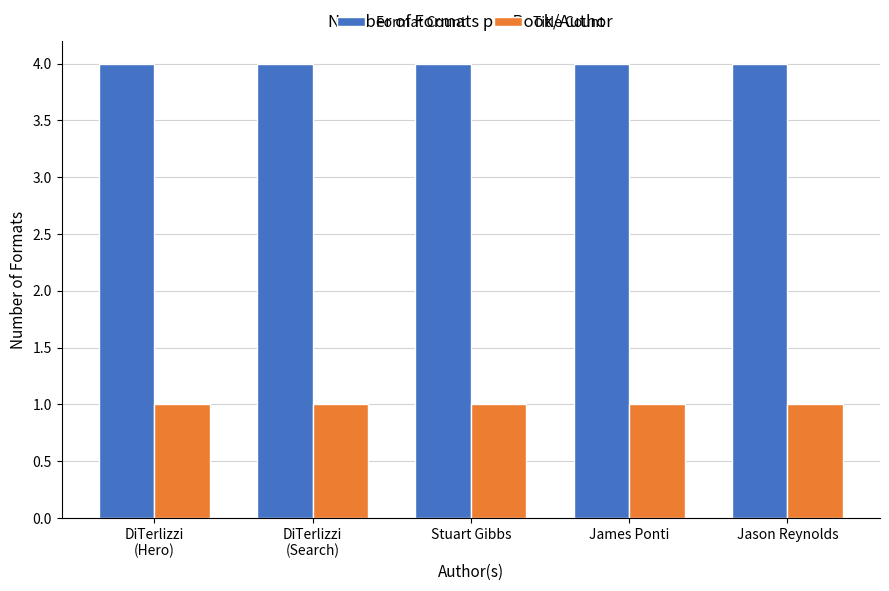

Rank the series by their average value, from highest to lowest.

Format Count, Title Count